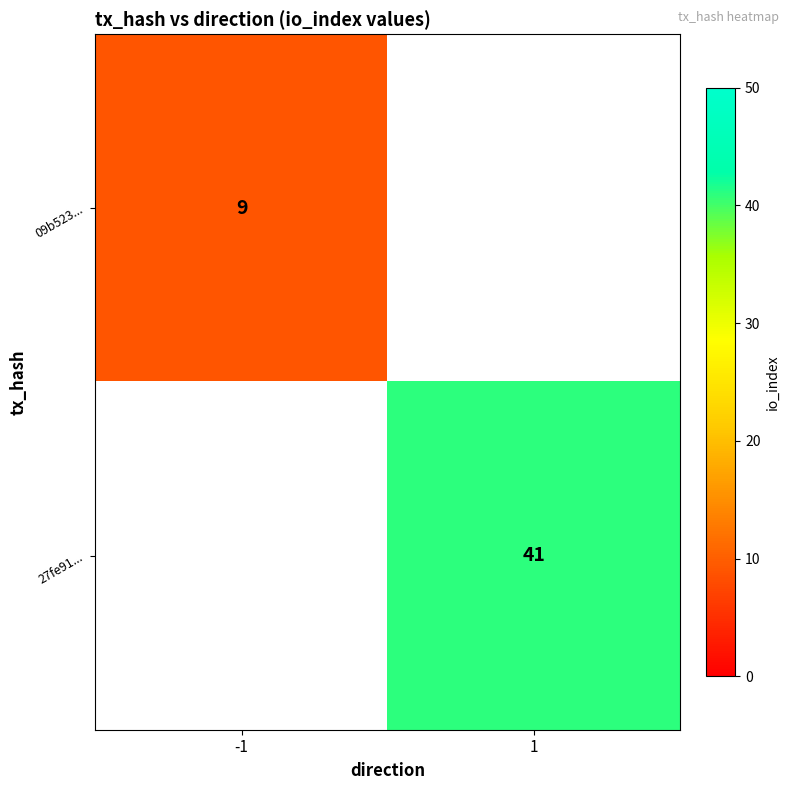

The 27fe91... series shows 27 at 1. True or false?

False